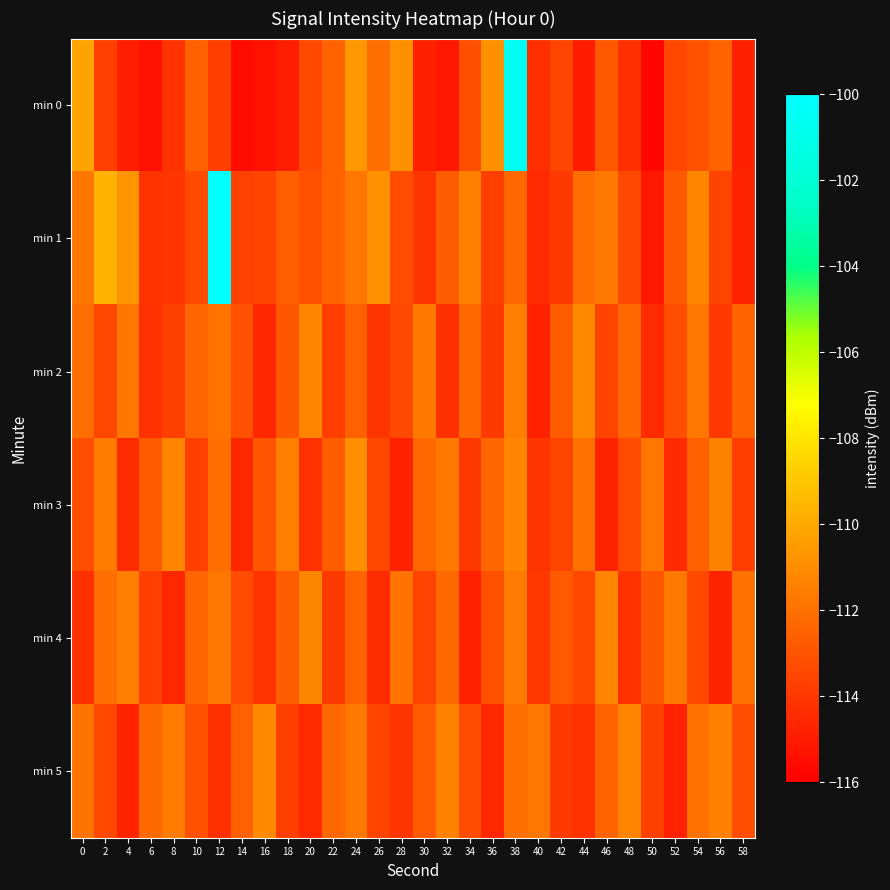

How many distinct data groups are displayed?

6